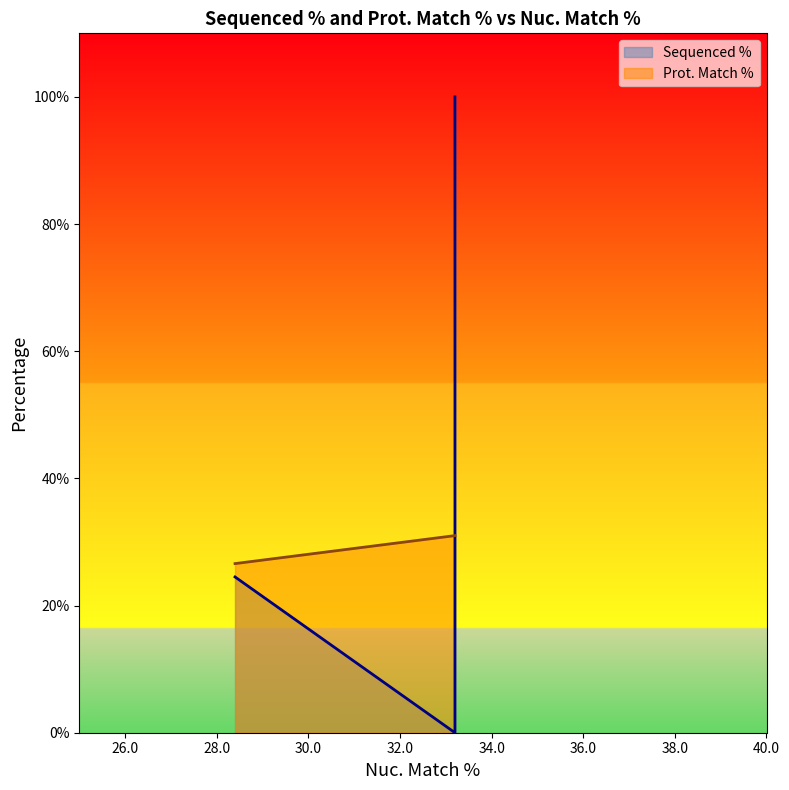

Which category has the highest value across all series?

33.2